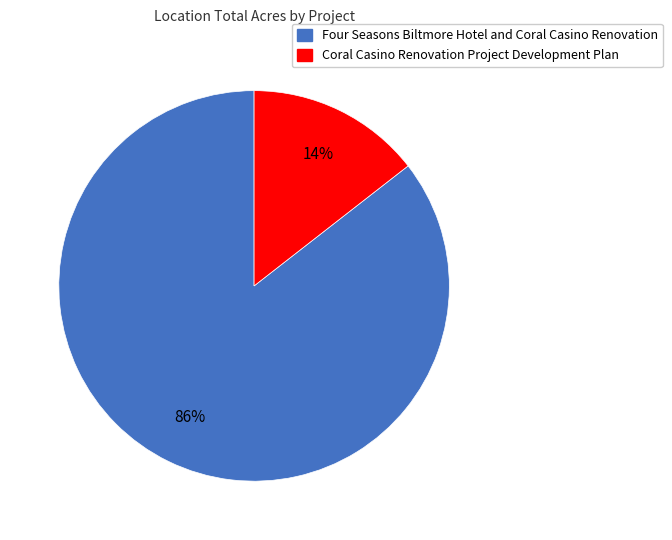

To the nearest percent, what is the average slice percentage?

50%